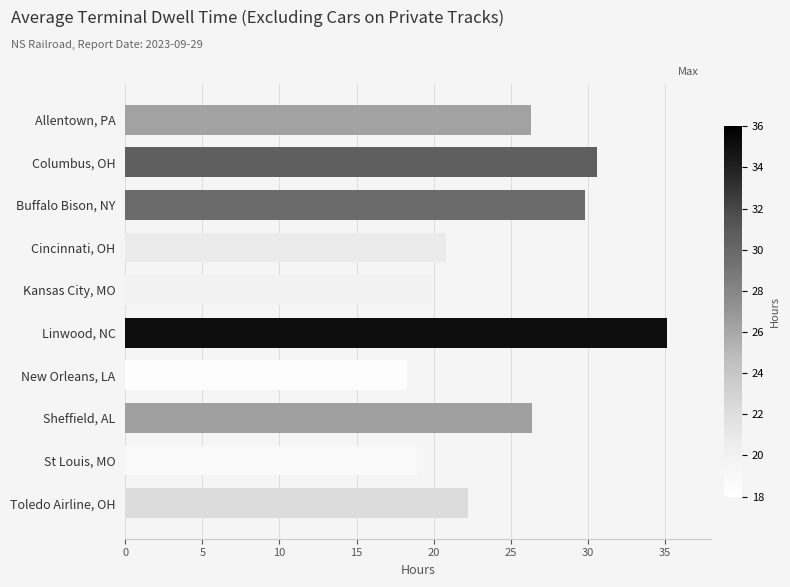

List the labels in order of value, smallest first.

New Orleans, LA, St Louis, MO, Kansas City, MO, Cincinnati, OH, Toledo Airline, OH, Allentown, PA, Sheffield, AL, Buffalo Bison, NY, Columbus, OH, Linwood, NC